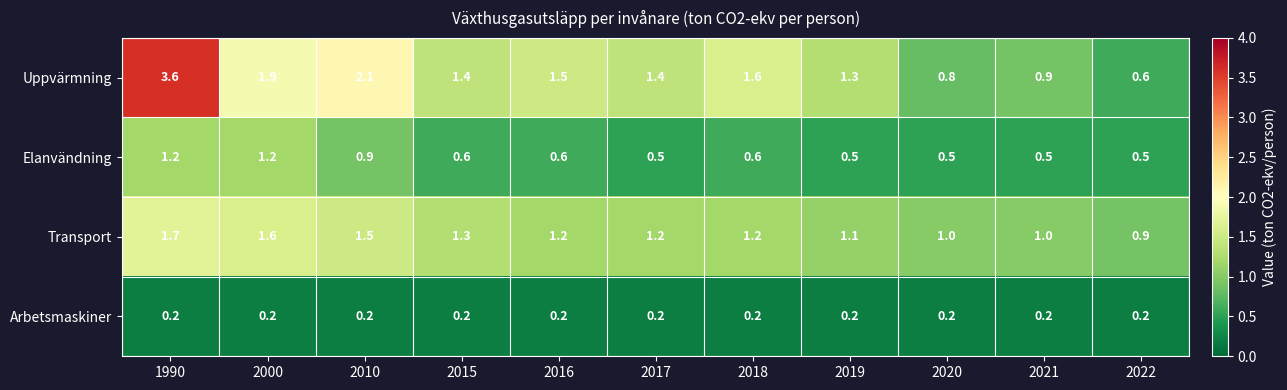

How many series are shown in this chart?

4